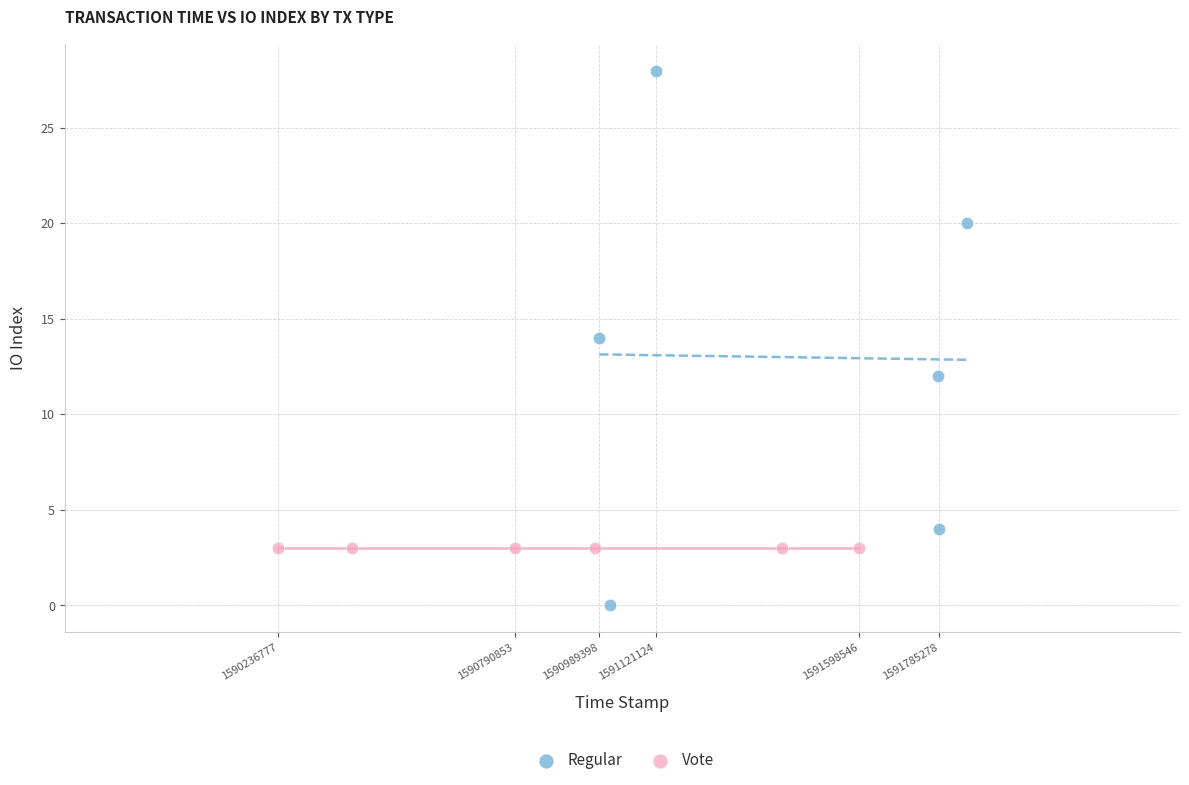

Which series contains the highest Y value?

Regular